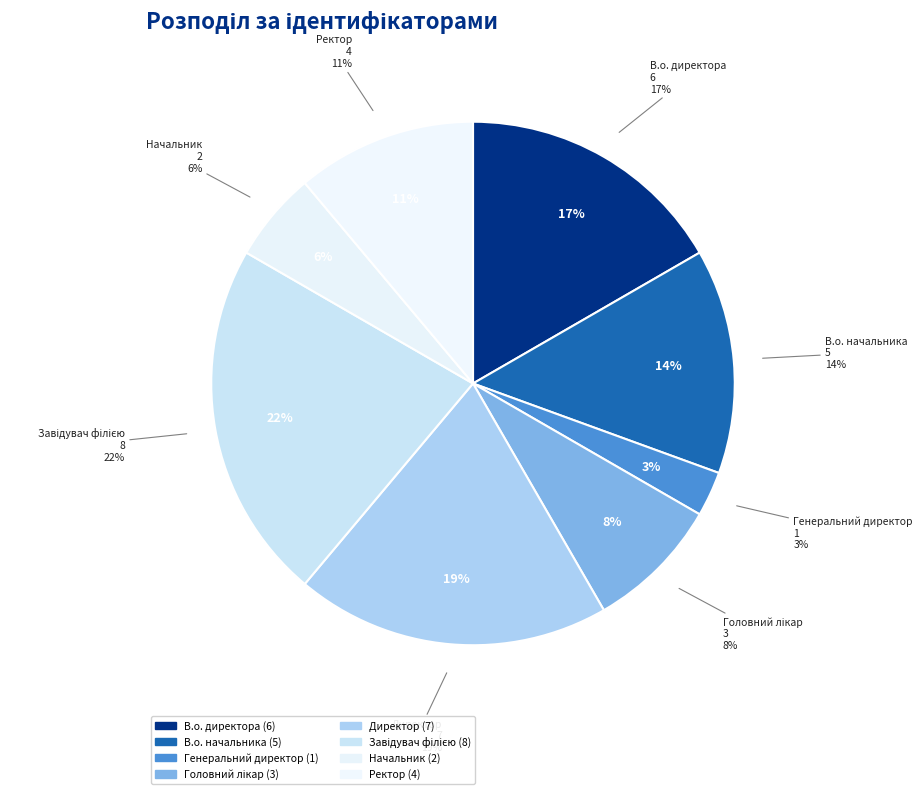

What percentage is the В.о. начальника slice, to the nearest percent?

14%